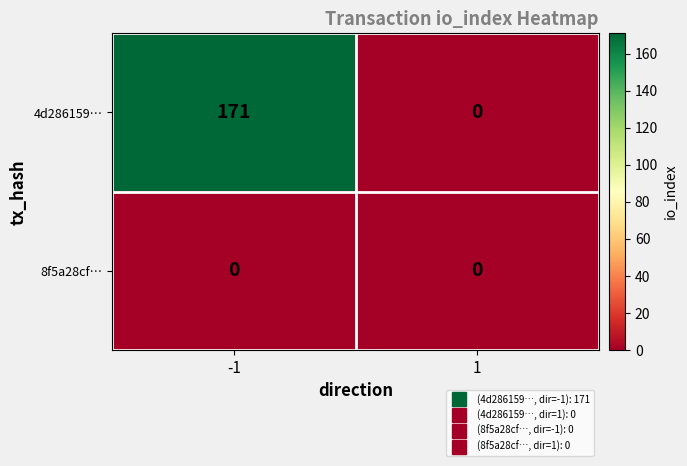

Which series has the widest spread of values?

4d286159…